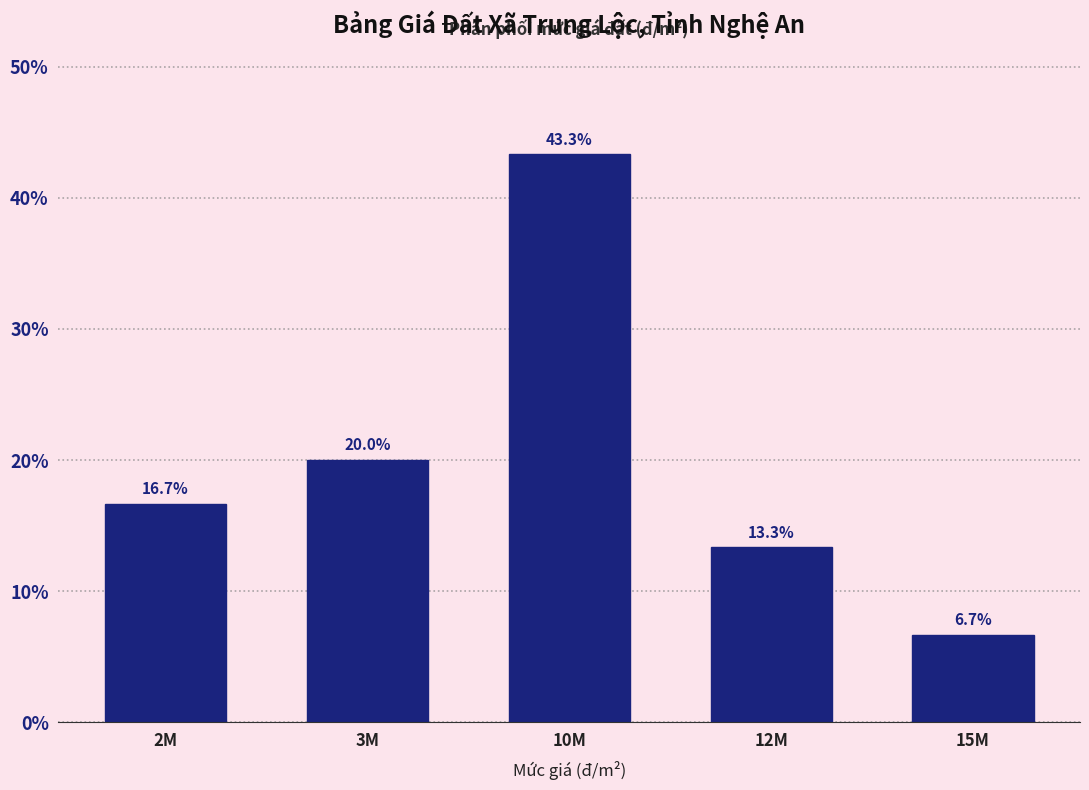

Reading right to left, transcribe all the data shown in this chart.

6.7	13.3	43.3	20.0	16.7